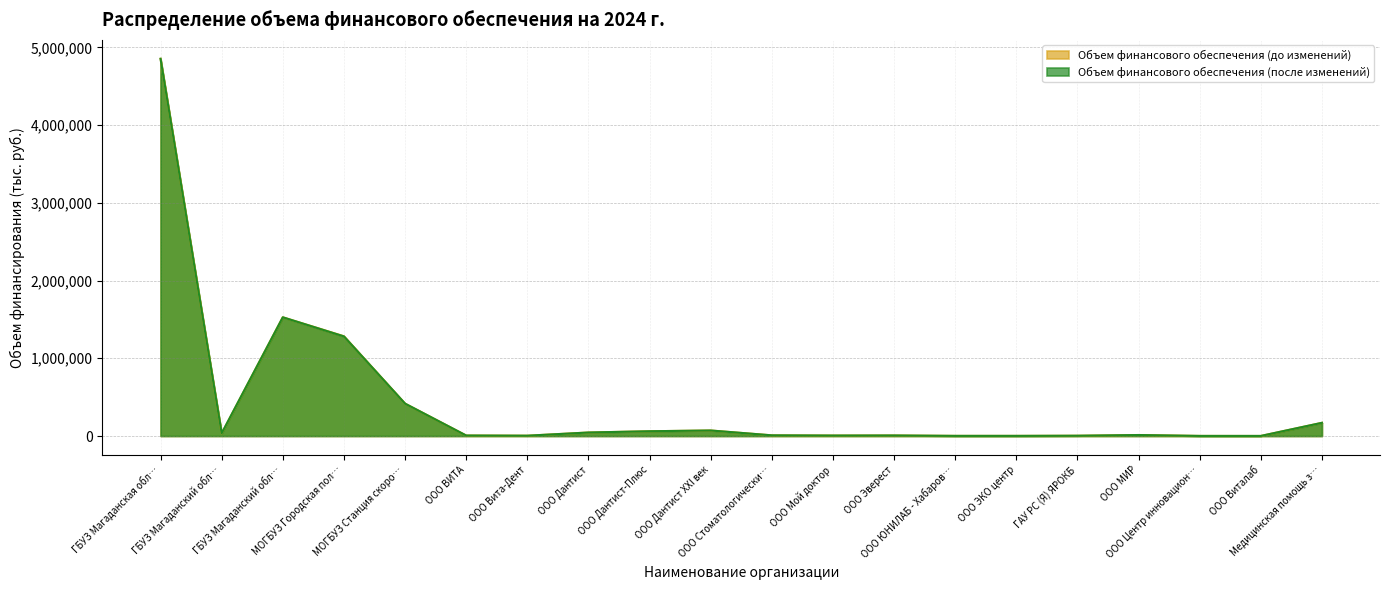

How many times do Объем финансового обеспечения (до изменений) and Объем финансового обеспечения (после изменений) cross each other?

2